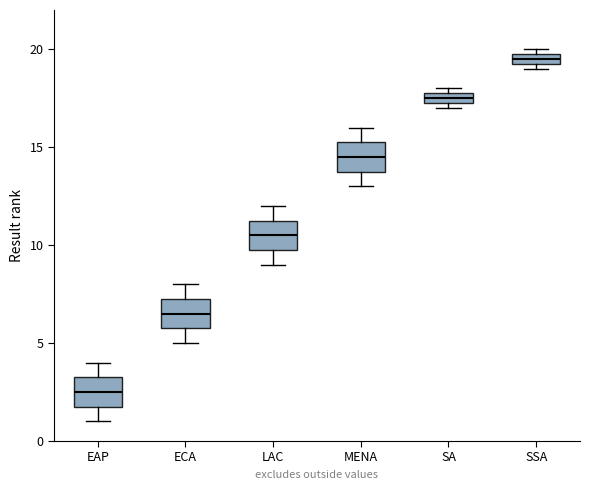

Where is the lower edge of the box for SSA on the y-axis? The values are not printed on the chart, so give them approximately, as read against the axis.

19.5